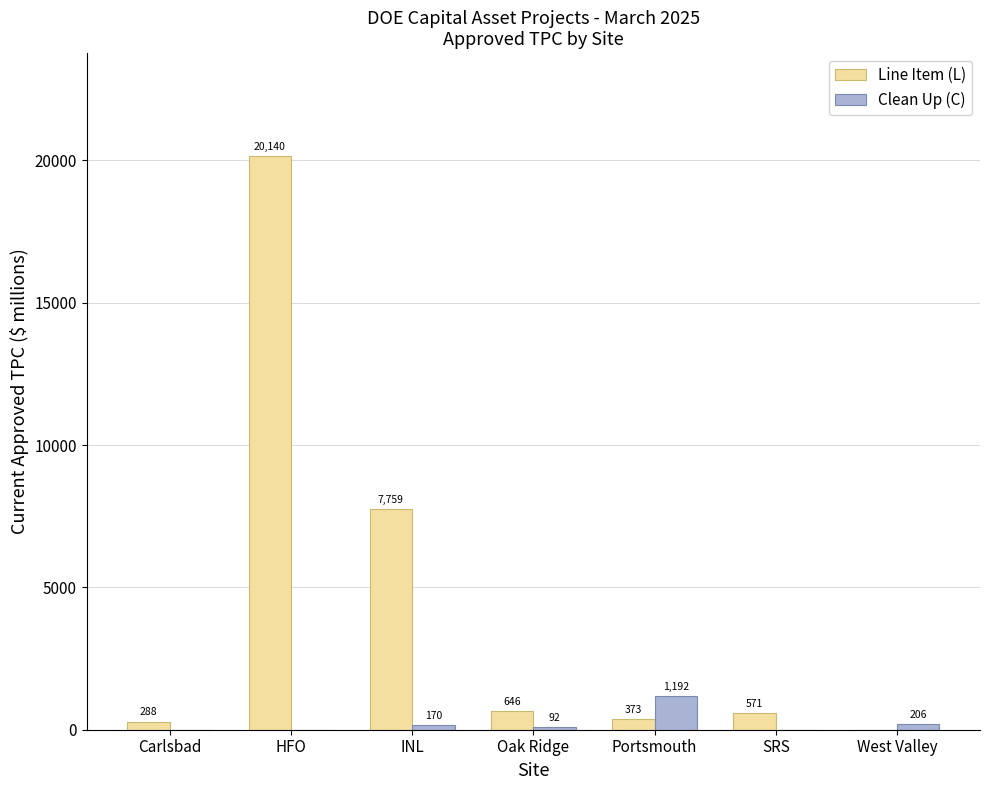

At which label is Clean Up (C) closest to 596?

West Valley